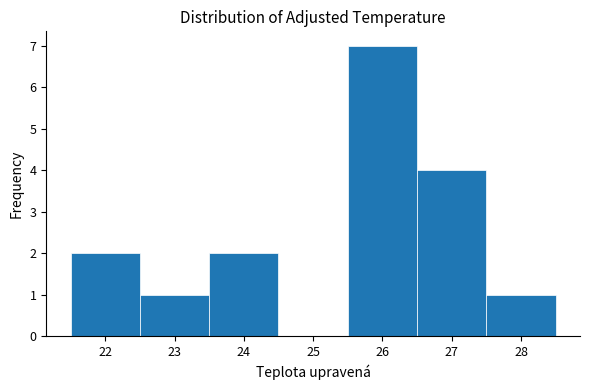

What is the height of the bar covering 26.5 to 27.5 on the x-axis? The values are not printed on the chart, so give them approximately, as read against the axis.

4